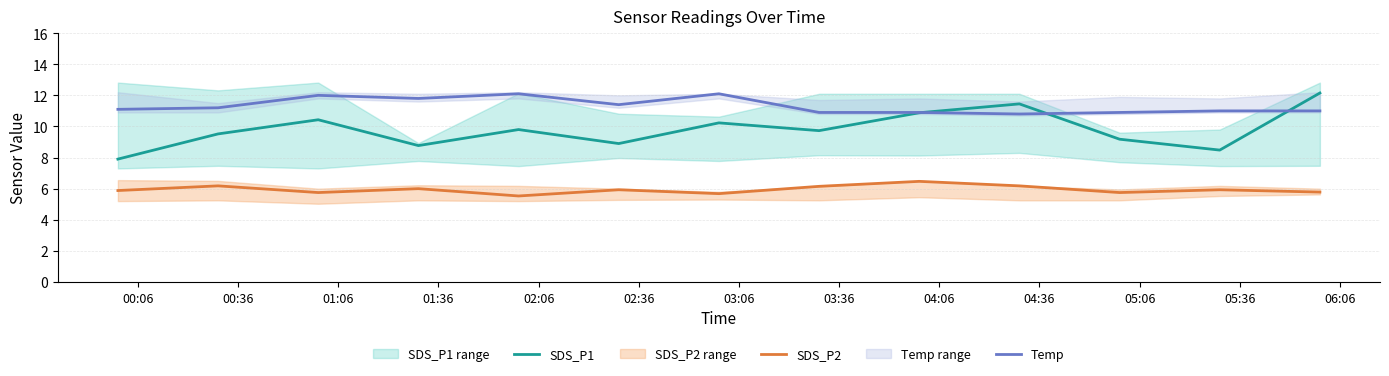

What are all the series names shown in the legend?

SDS_P1, SDS_P2, Temp